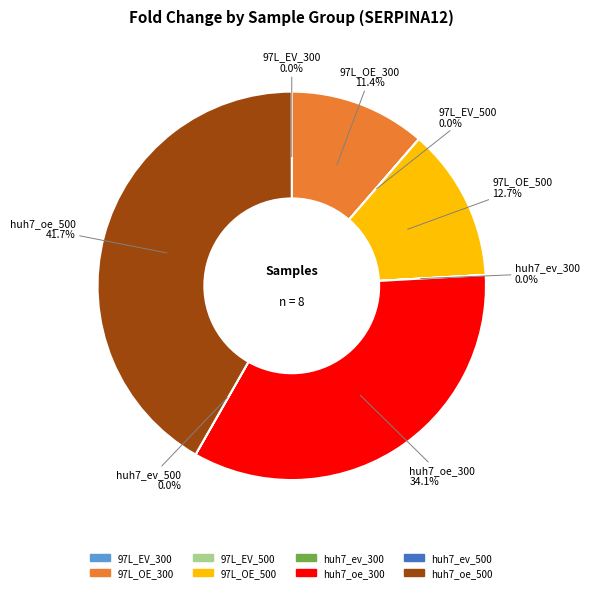

Is 97L_OE_300 the majority of the pie?

No